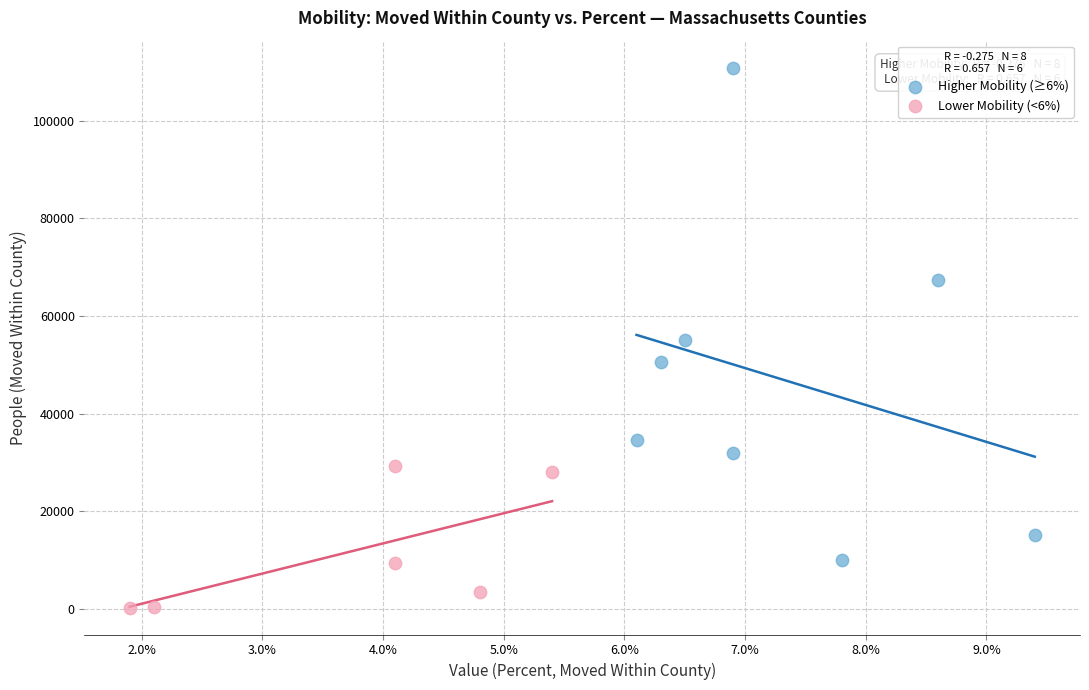

Which series reaches the minimum Y coordinate?

Lower Mobility (<6%)